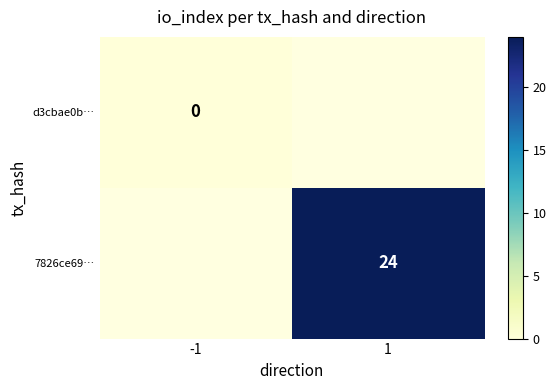

Is the value of d3cbae0b… at -1 greater than the value of 7826ce69… at 1?

No